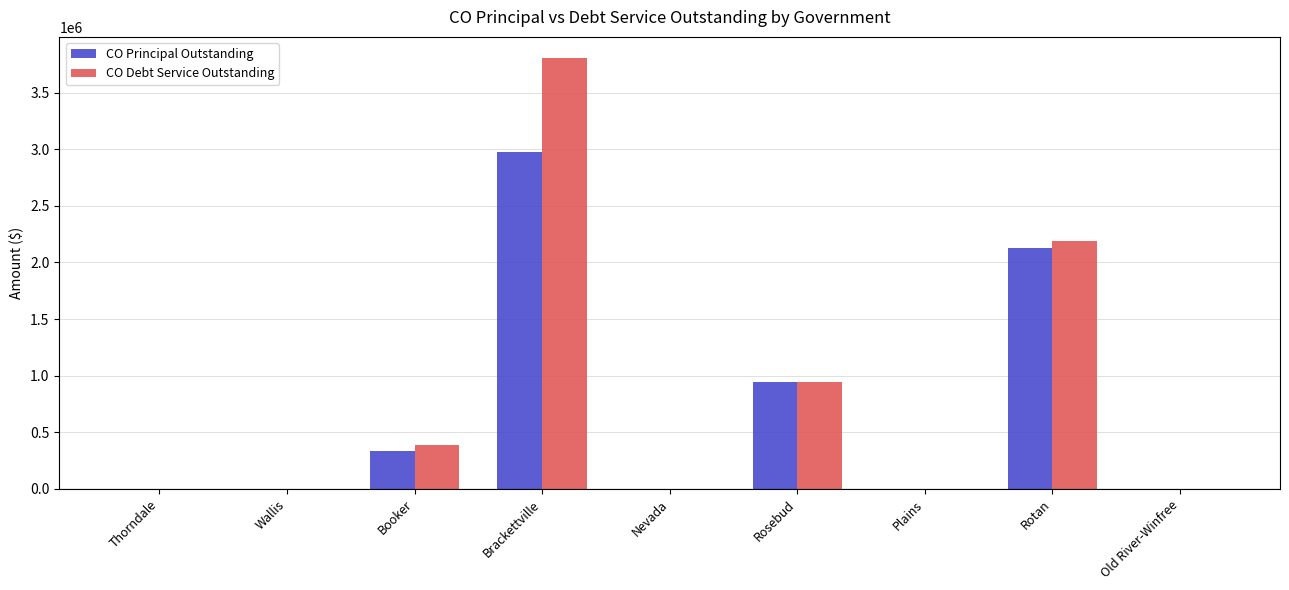

Is the value of CO Principal Outstanding at Rosebud greater than the value of CO Debt Service Outstanding at Booker?

Yes